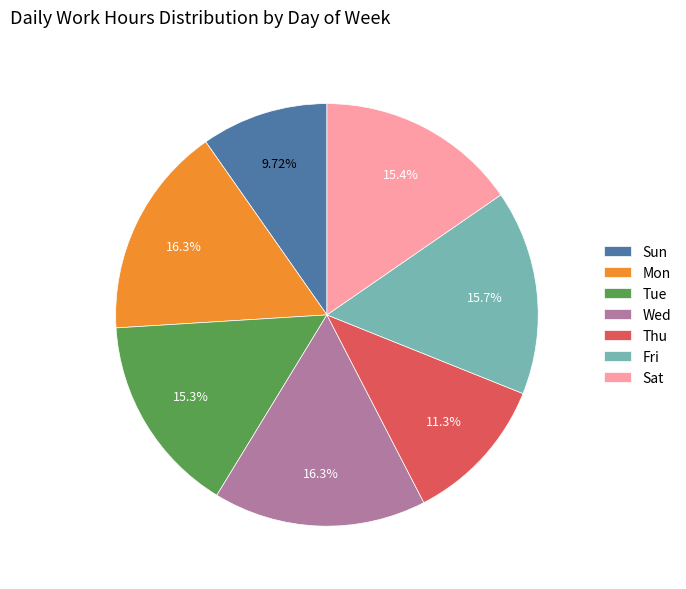

To the nearest percent, what percentage of the pie is Wed?

16%